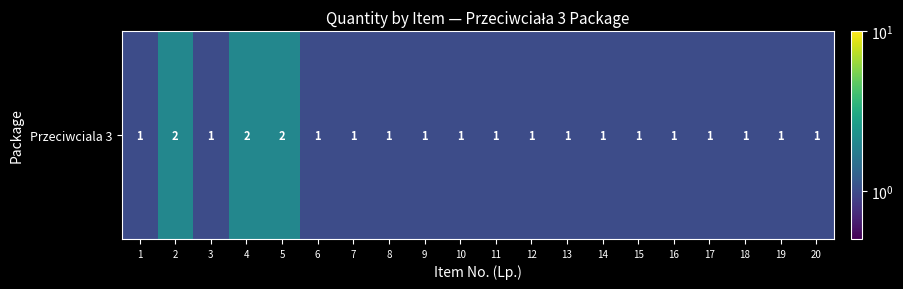

How many values are between 1 and 2?

20